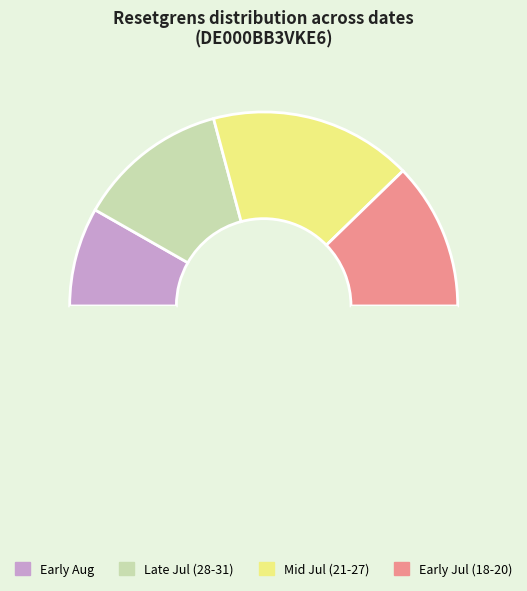

How many segments does this pie chart have?

5